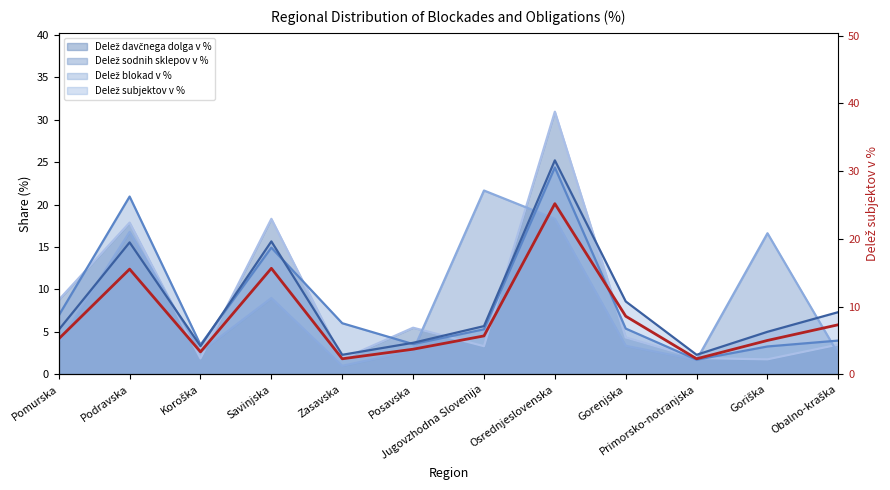

Between Gorenjska and Primorsko-notranjska, which is larger?

Gorenjska